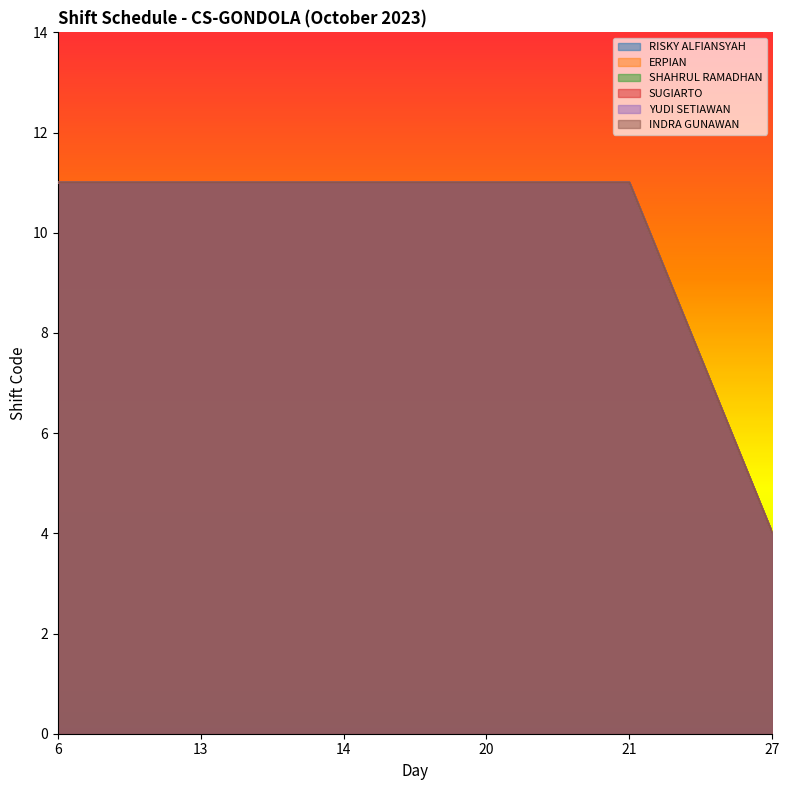

At which category is the sum across all series the highest?

6